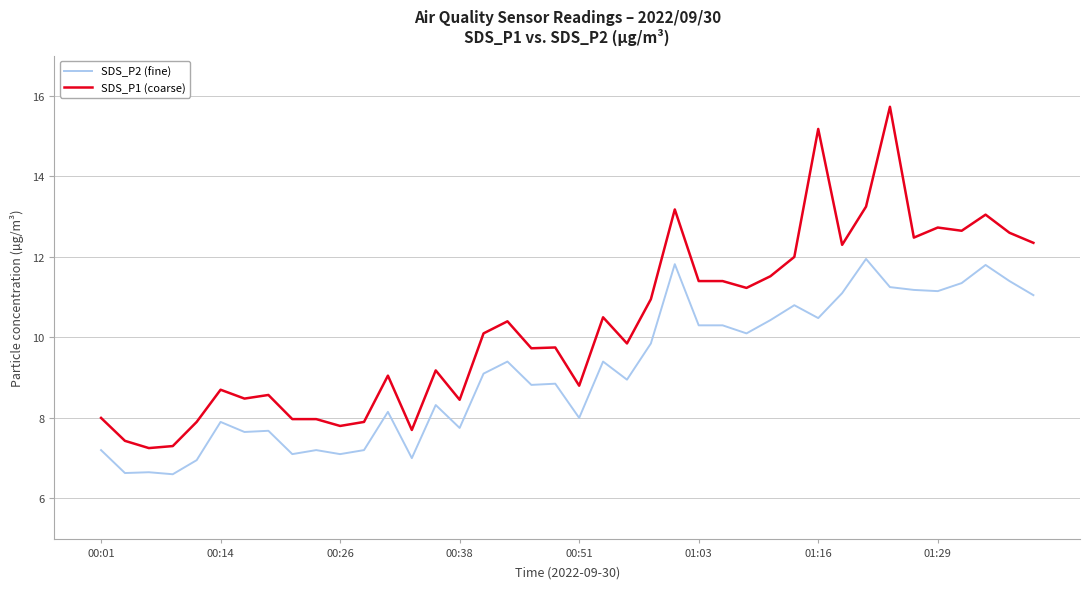

Rank the series by their maximum value, from highest to lowest.

SDS_P1 (coarse), SDS_P2 (fine)